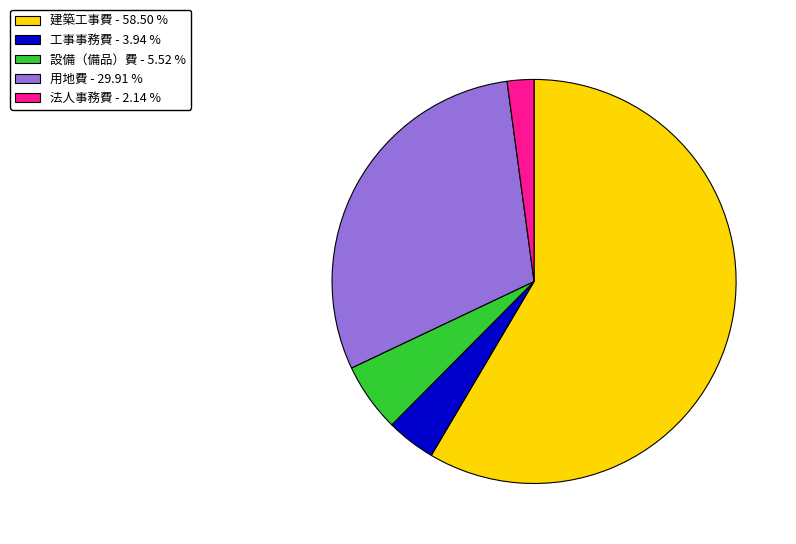

Is there any slice that represents more than half of the pie?

Yes